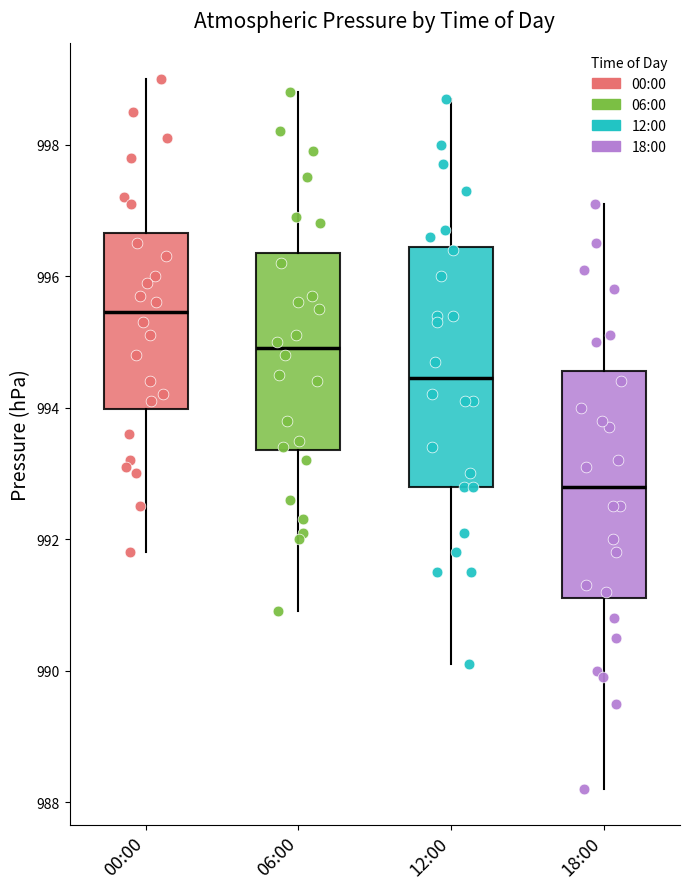

Comparing the boxes themselves (not the whiskers), which one is the tallest?

12:00